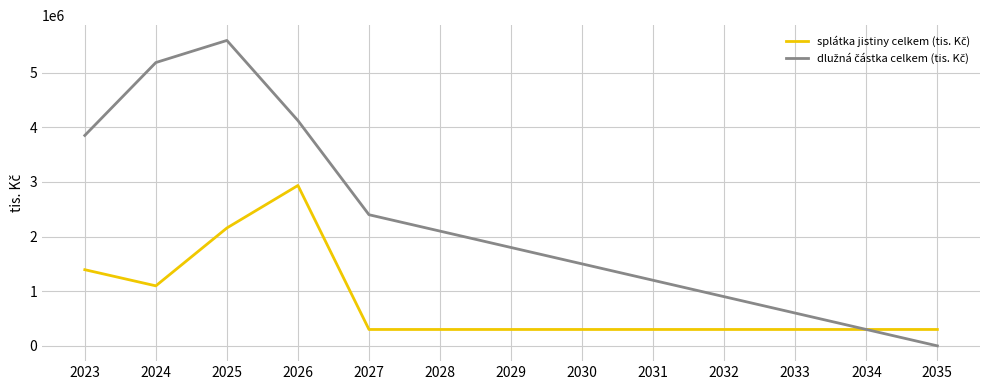

What is the difference between the highest and lowest values at 2030?

1200000.0